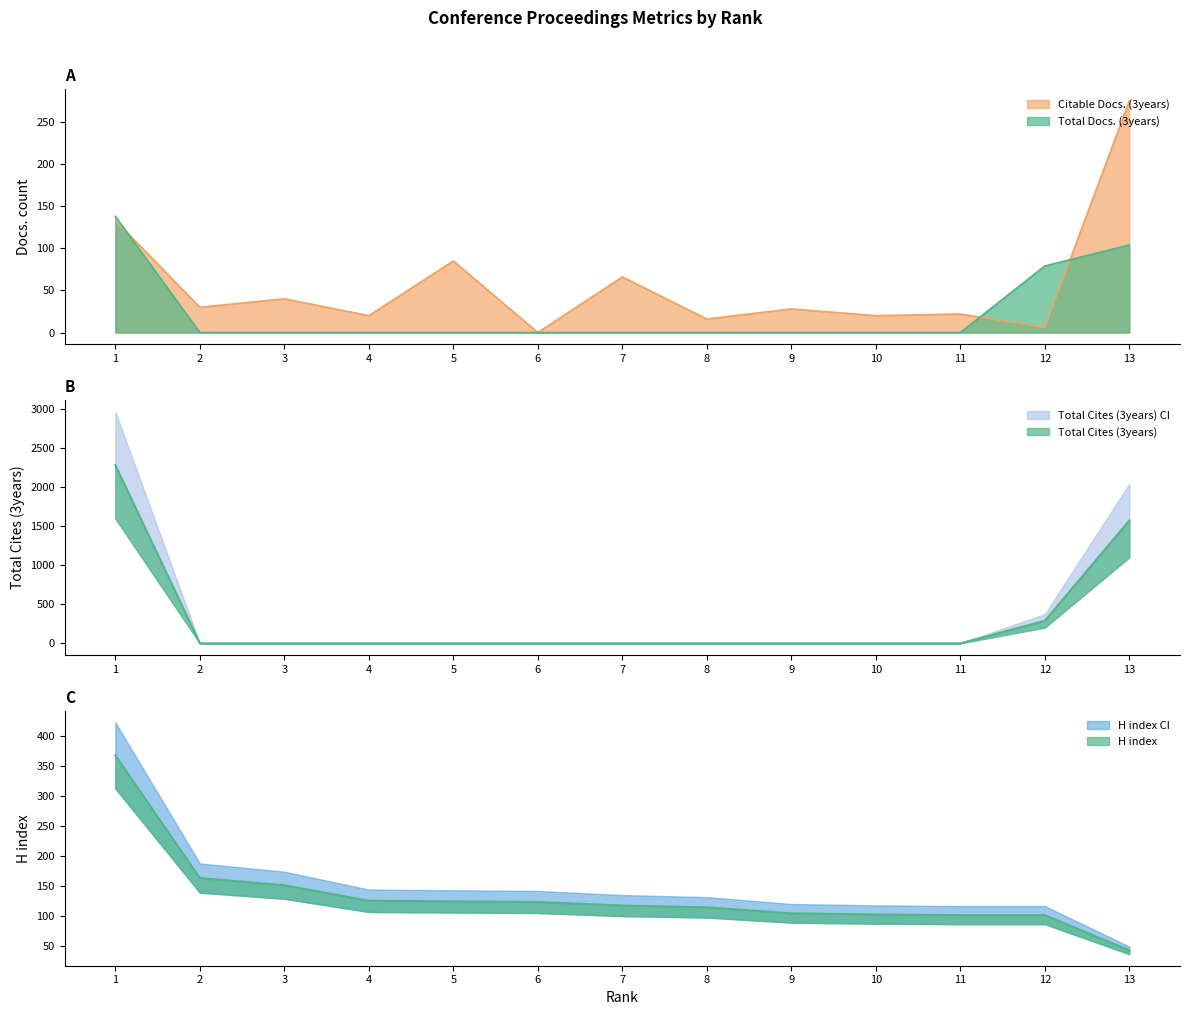

Is the value of Total Docs. (3years) at 10 greater than the value of Total Cites (3years) at 13?

No